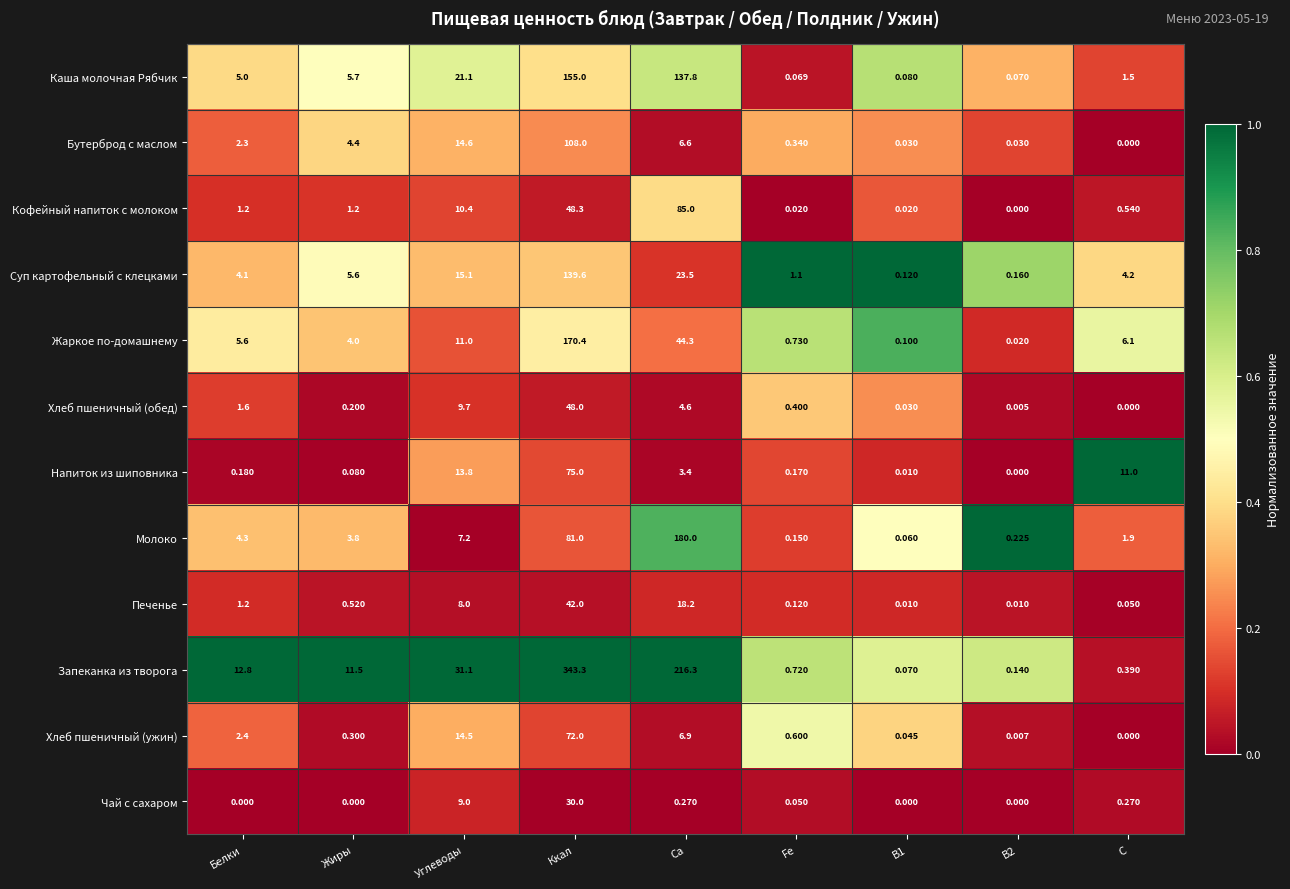

List the series in order of their peak value, lowest first.

Чай с сахаром, Печенье, Хлеб пшеничный (обед), Хлеб пшеничный (ужин), Напиток из шиповника, Кофейный напиток с молоком, Бутерброд с маслом, Суп картофельный с клецками, Каша молочная Рябчик, Жаркое по-домашнему, Молоко, Запеканка из творога